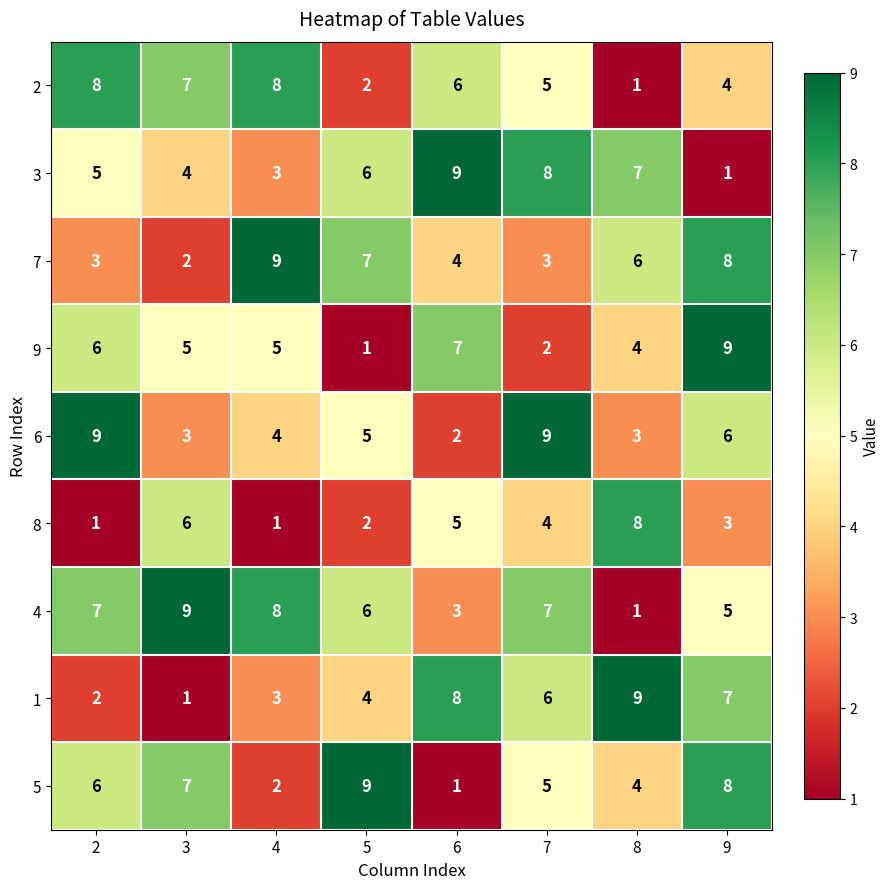

How many distinct data groups are displayed?

9